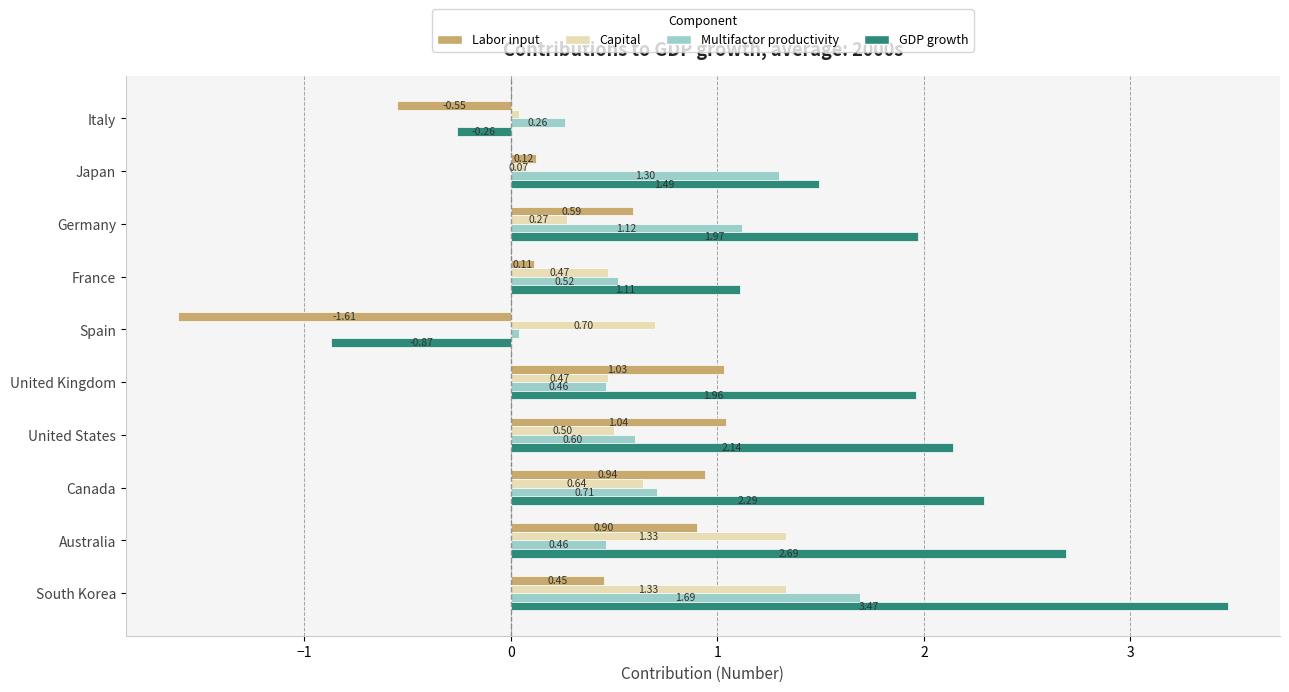

At how many categories does at least one series exceed 0?

10